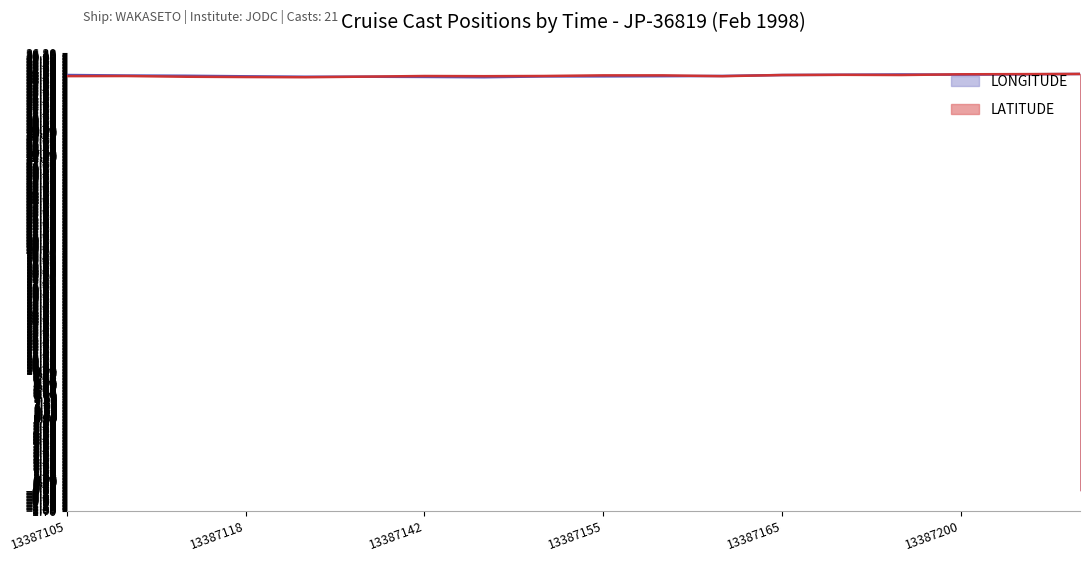

How many times do LONGITUDE and LATITUDE cross each other?

5